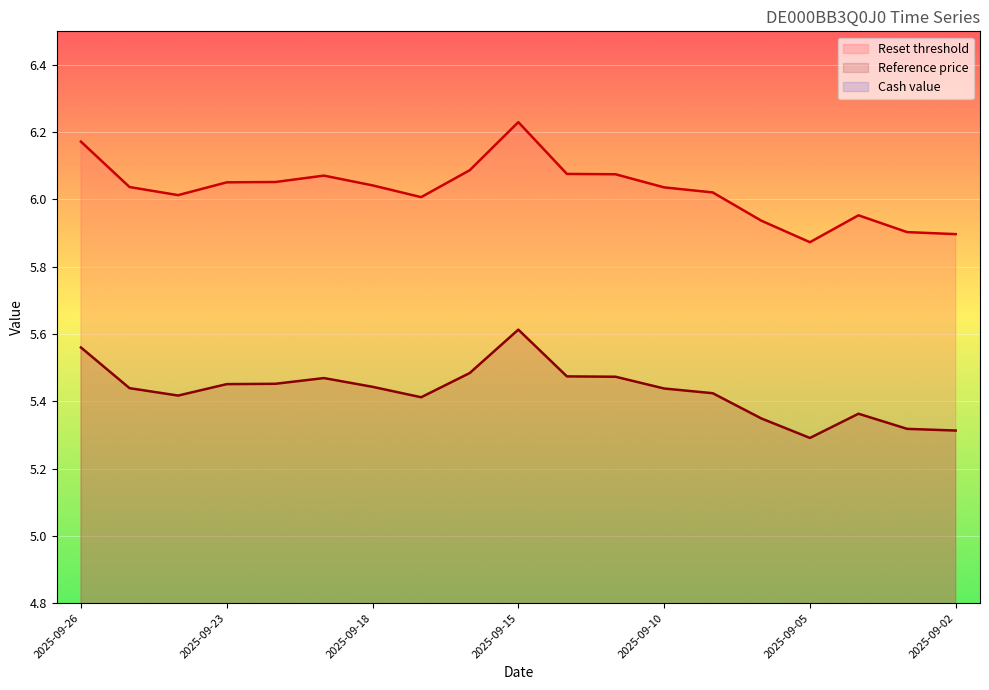

How many data points in Reset threshold are less than 6?

5